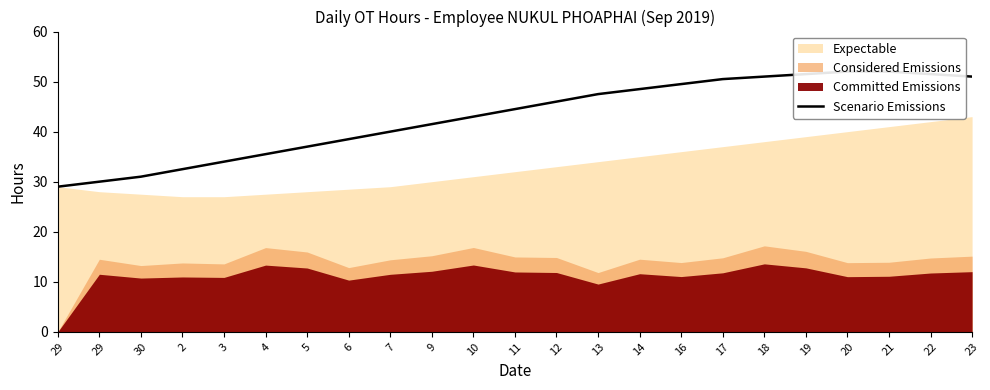

What is the difference between the values at 4 and 7?

4.5